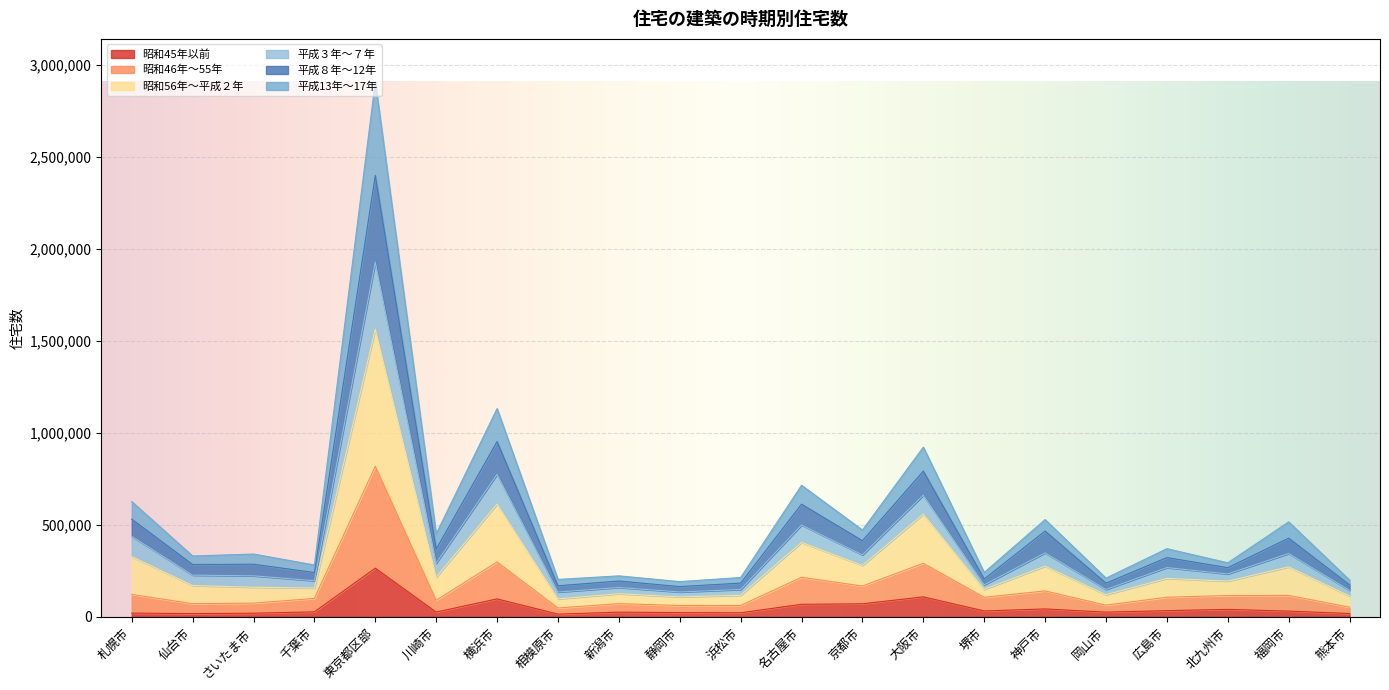

List the labels in order of 平成３年～７年 value, smallest first.

静岡市, 熊本市, 相模原市, 岡山市, 浜松市, 新潟市, 堺市, 千葉市, 北九州市, 仙台市, さいたま市, 広島市, 川崎市, 京都市, 福岡市, 神戸市, 札幌市, 名古屋市, 大阪市, 横浜市, 東京都区部